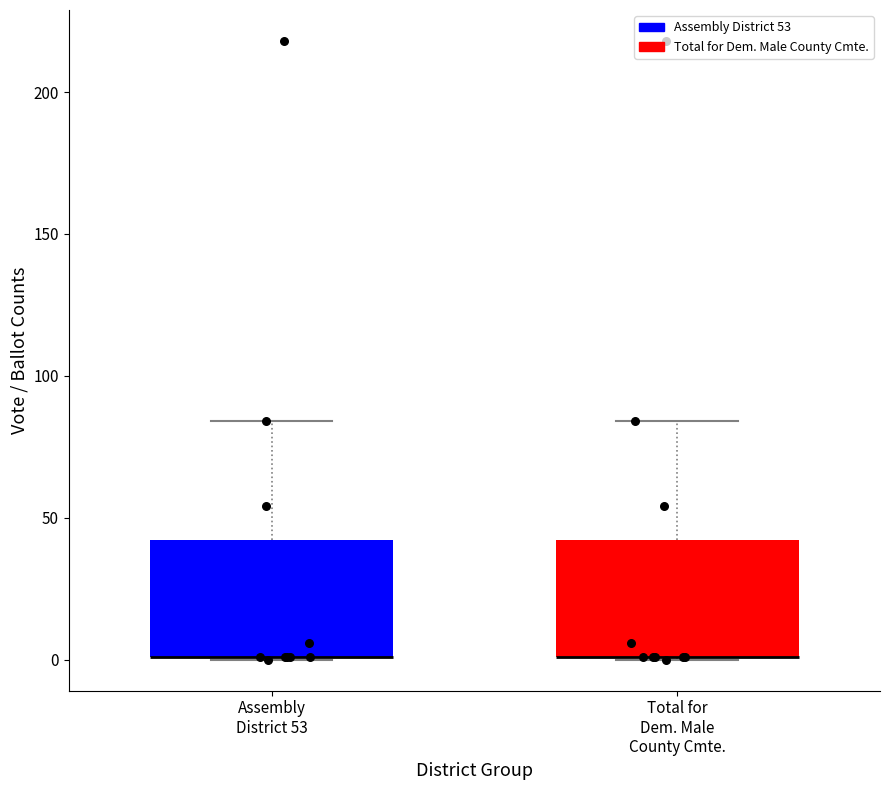

Reading left to right, read every box against the y-axis: the position of its median line, the range the box covers, and the ends of its whiskers. The values are not printed on the chart, so give them approximately, as read against the axis.

Assembly District 53: median 0 (drawn on the box's lower edge), box 0 to 40, whiskers 0 to 85
Total for Dem. Male County Cmte.: median 0 (drawn on the box's lower edge), box 0 to 40, whiskers 0 to 85